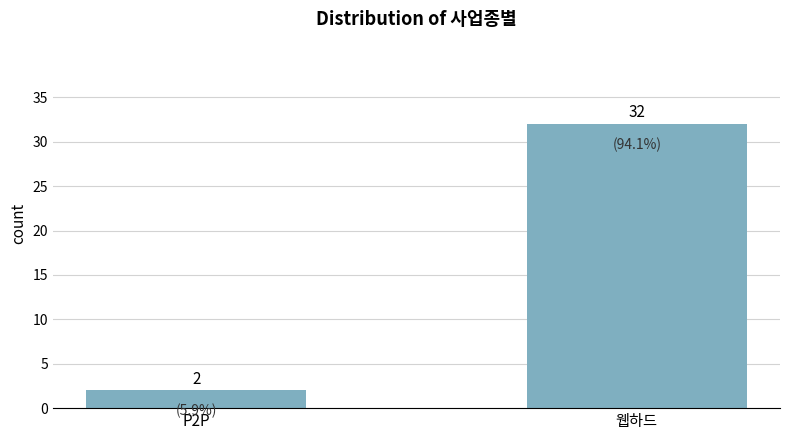

What is the sum of all values?

34